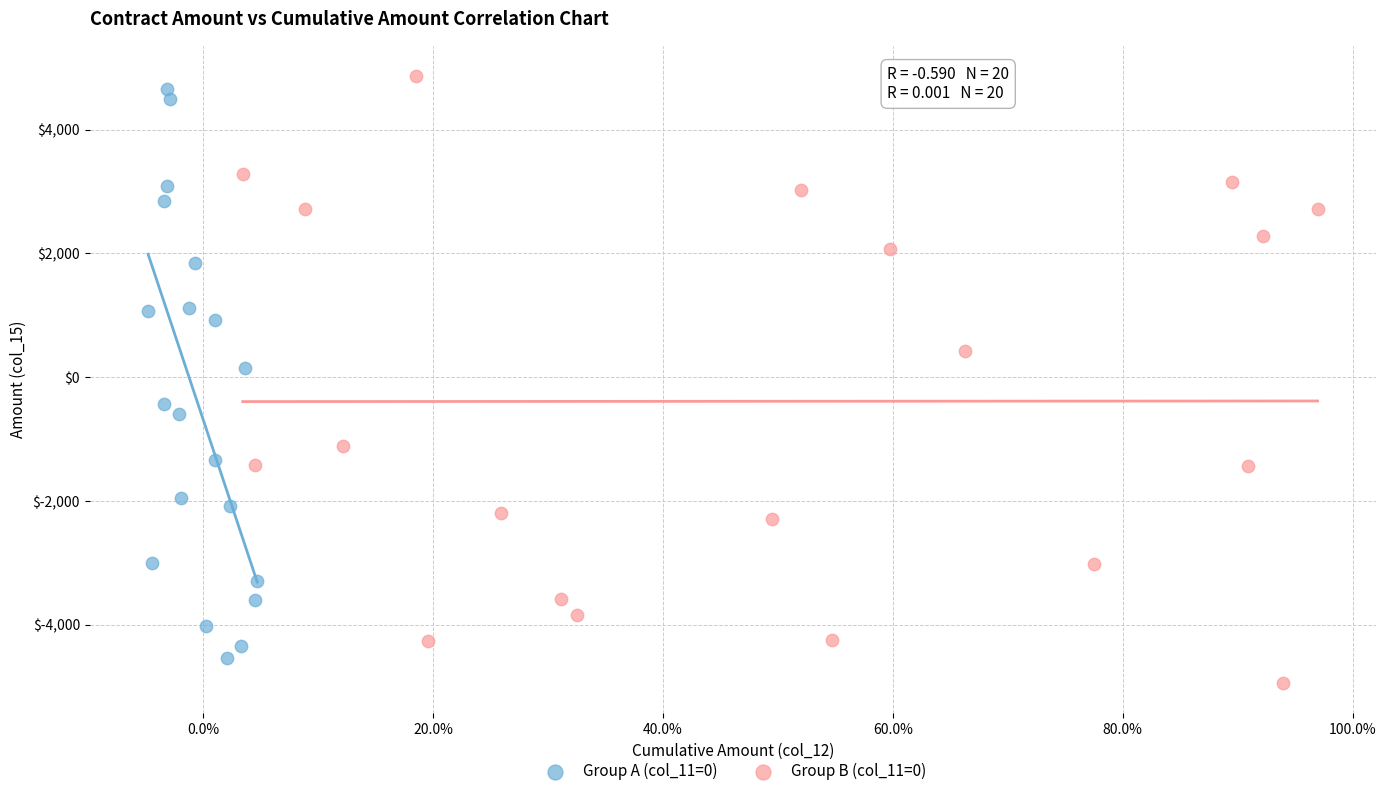

Which series contains the lowest Y value?

Group B (col_11=0)